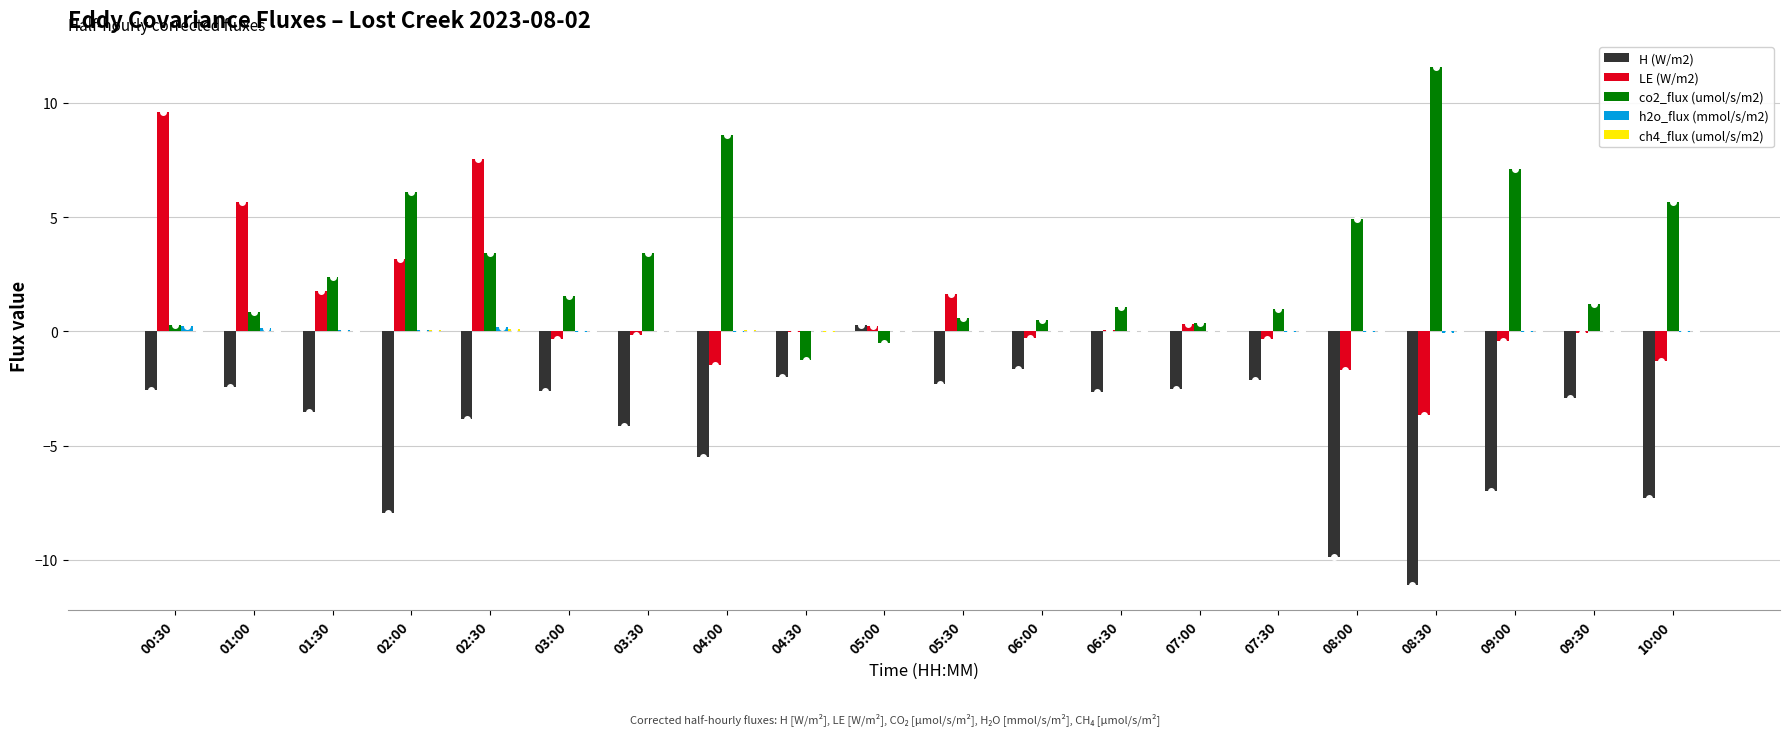

What is the sum of all LE (W/m2) values?

20.2